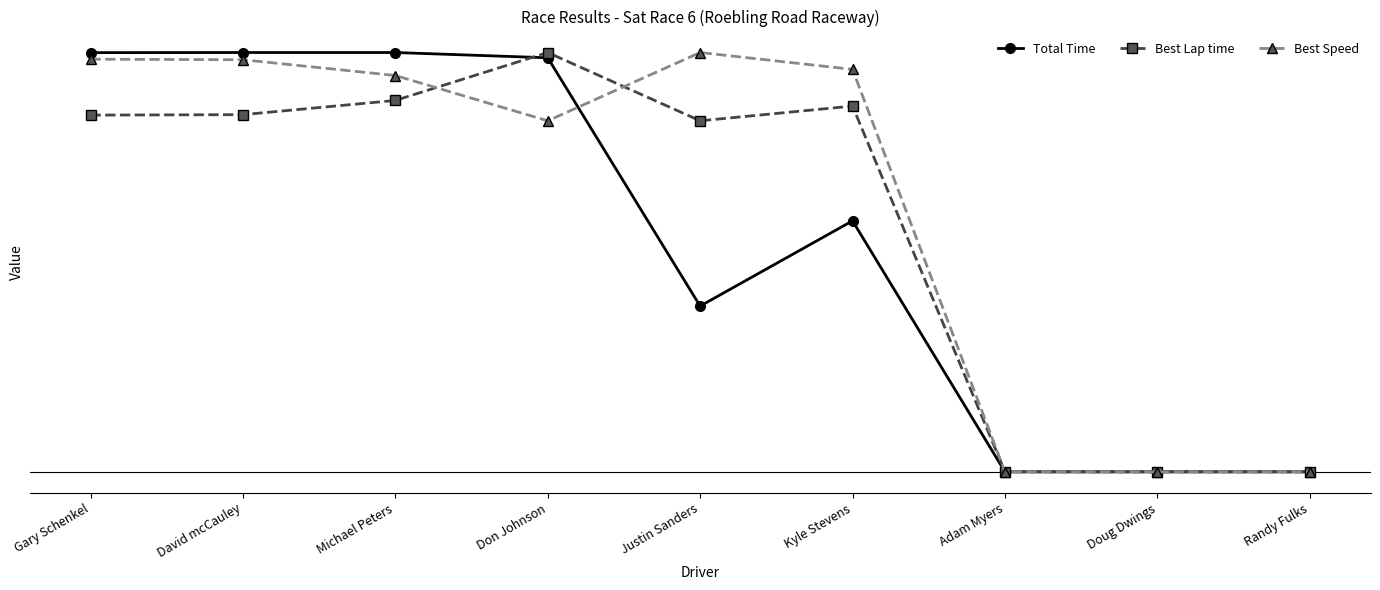

In Total Time, how many points are lower than both neighbors (excluding endpoints)?

1